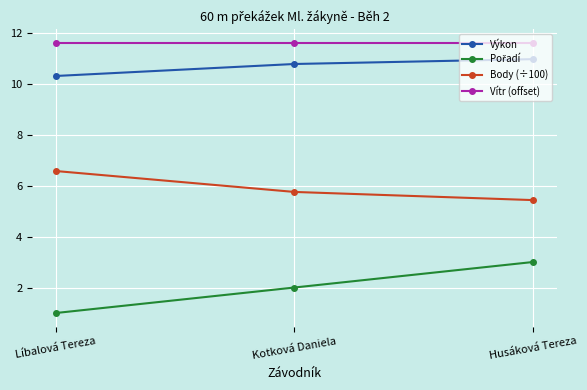

Which series has the largest total across all categories?

Vítr (offset)